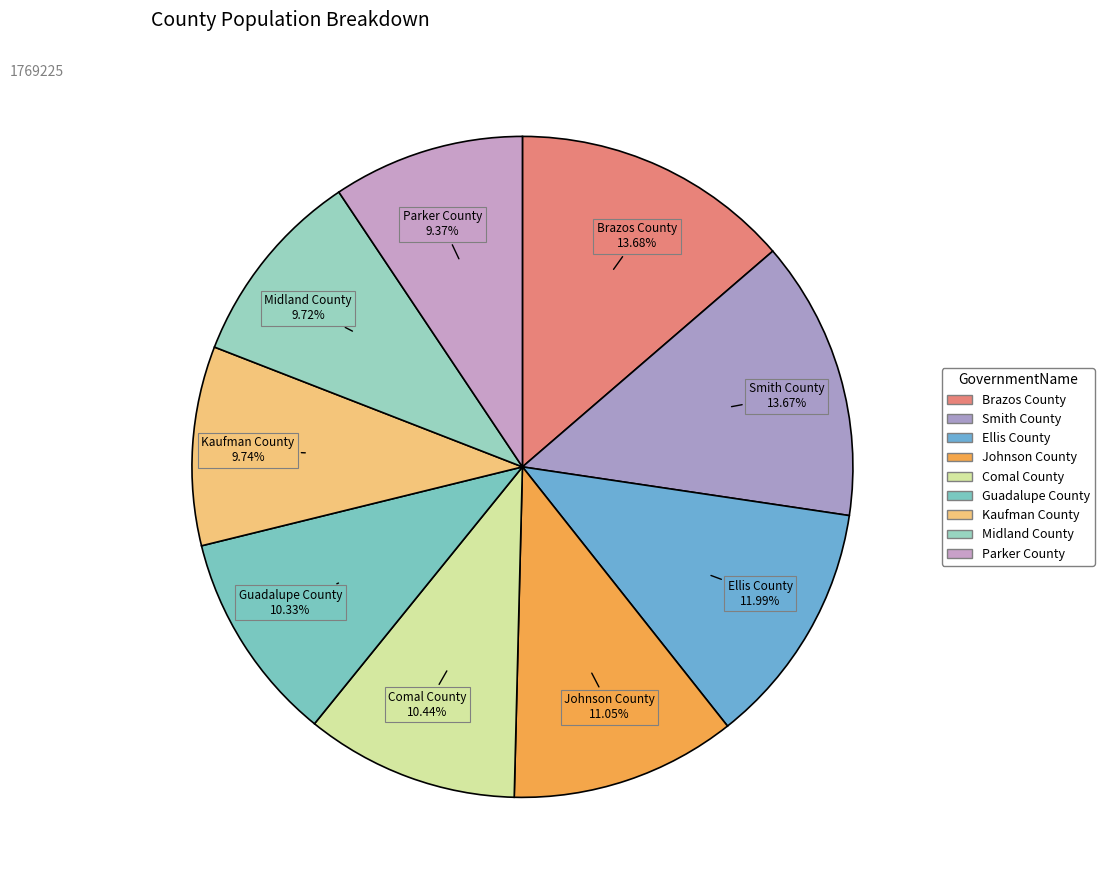

Count the number of slices in the pie.

9